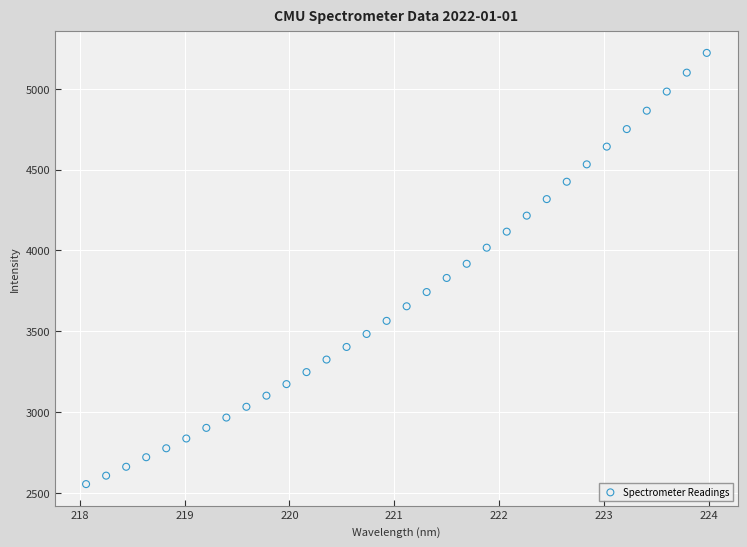

What is the range of Y values (max minus min)?

2668.5